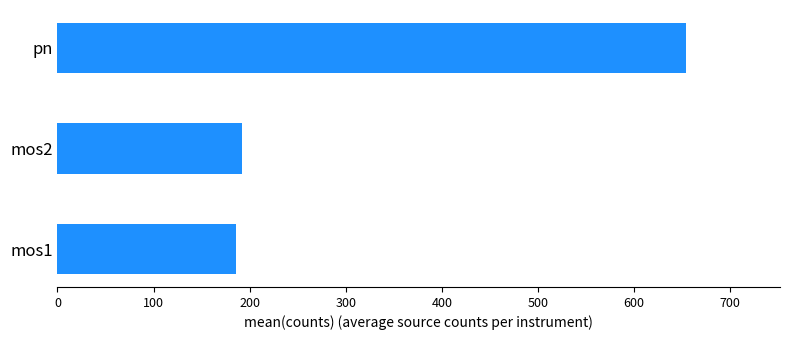

The chart shows a value of 230.3 at pn. True or false?

False